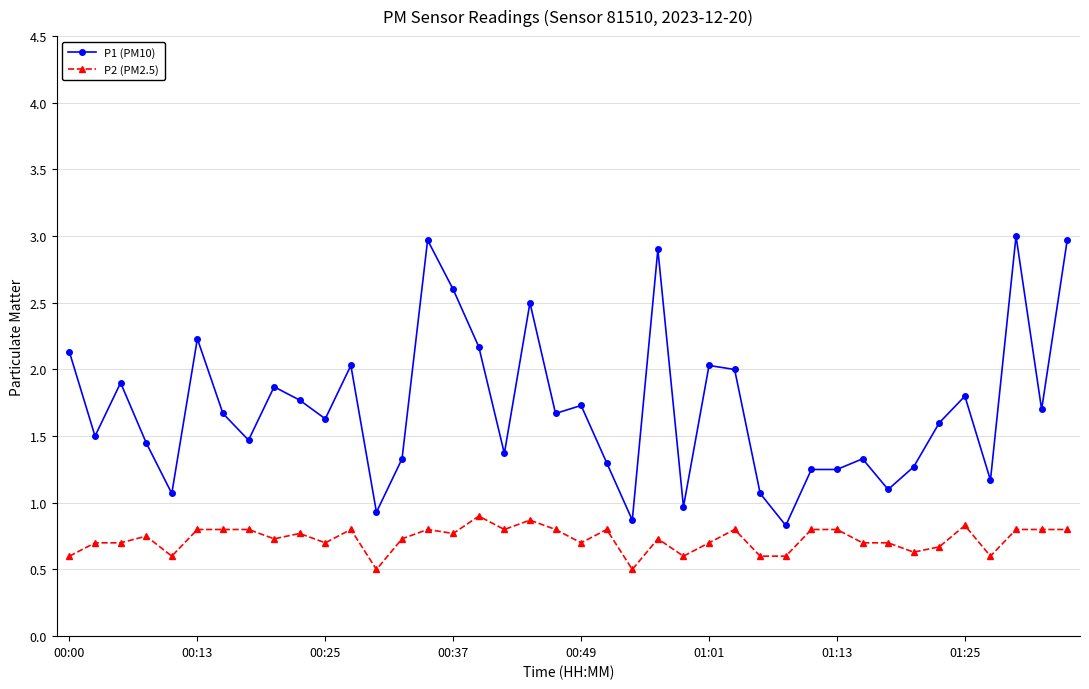

List the series in order of their overall mean, highest first.

P1 (PM10), P2 (PM2.5)